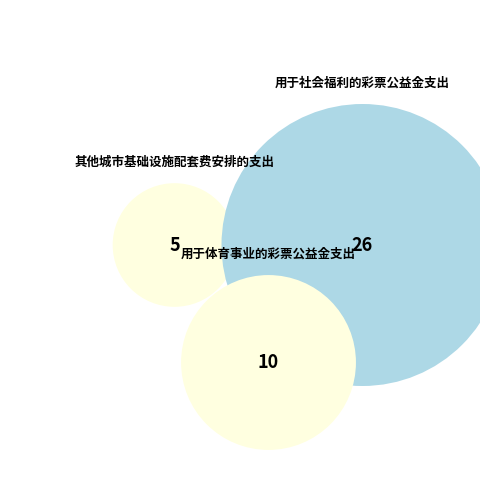

Which slice is the smallest?

其他城市基础设施配套费安排的支出